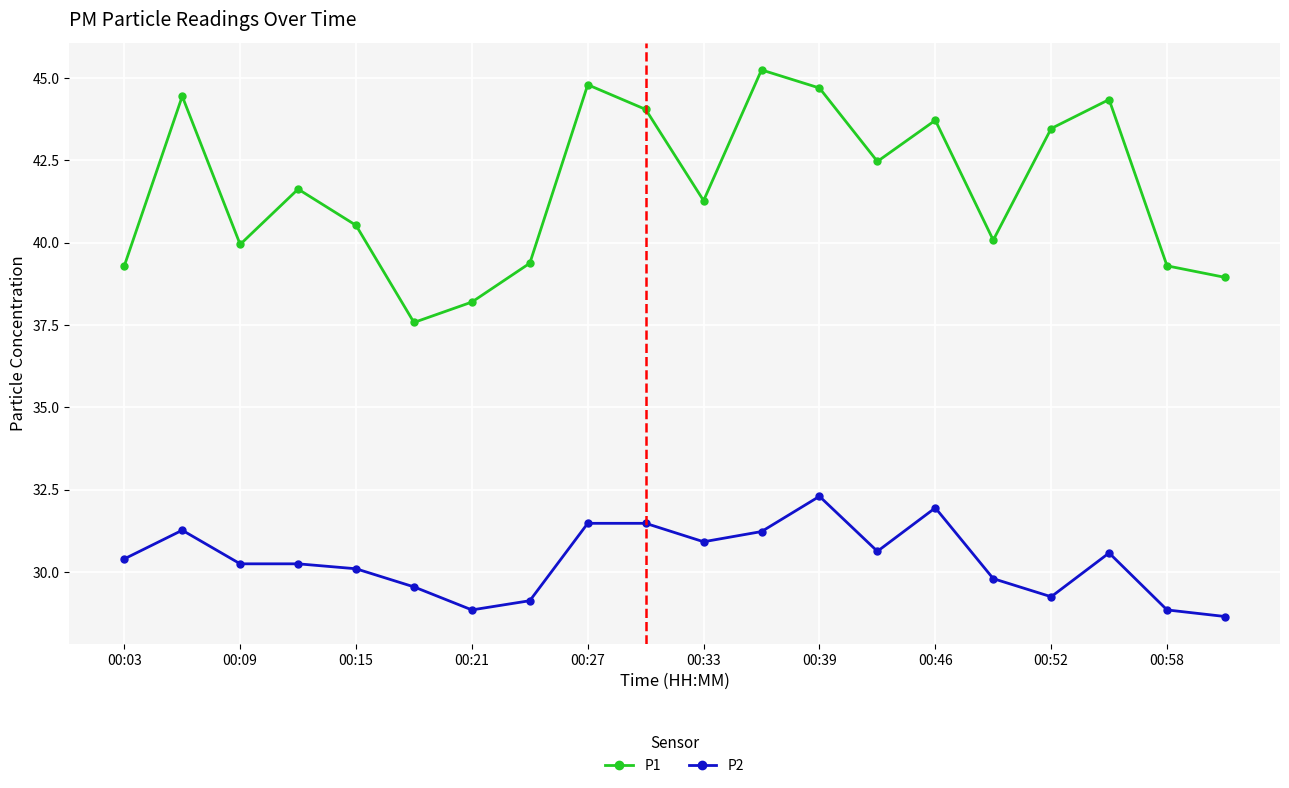

Which series has the largest range (max minus min)?

P1